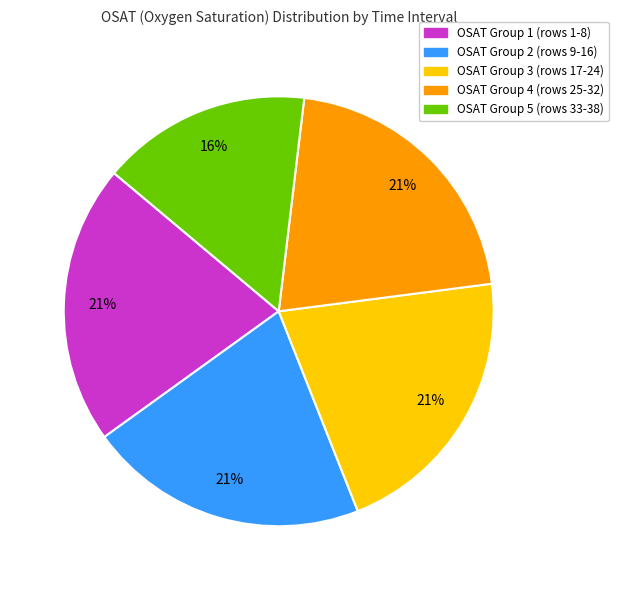

To the nearest percent, what is the difference between the largest and smallest slice percentages?

5%